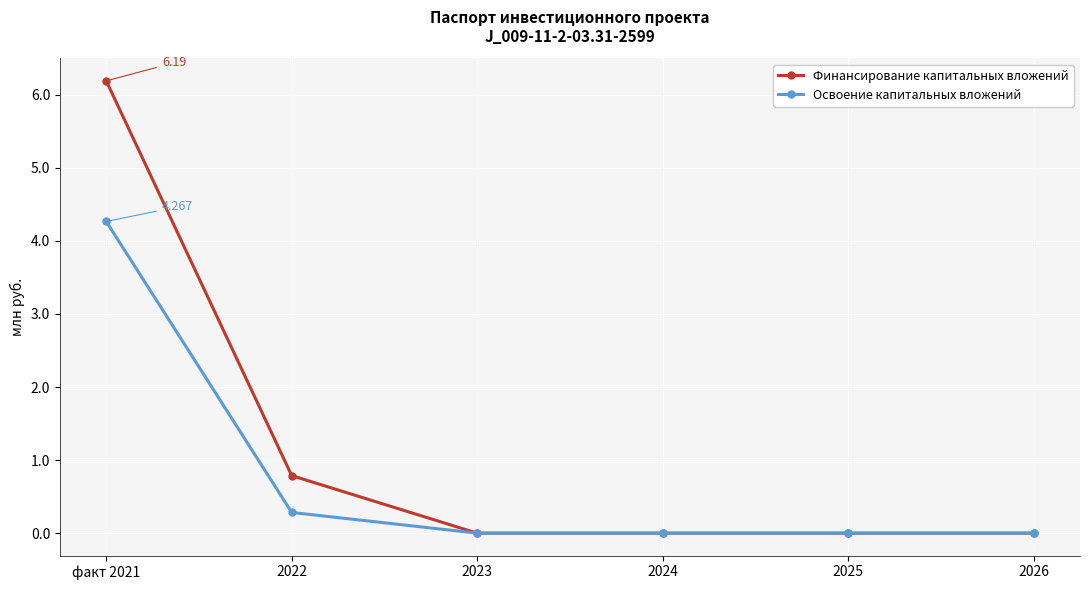

Which series has the widest spread of values?

Финансирование капитальных вложений